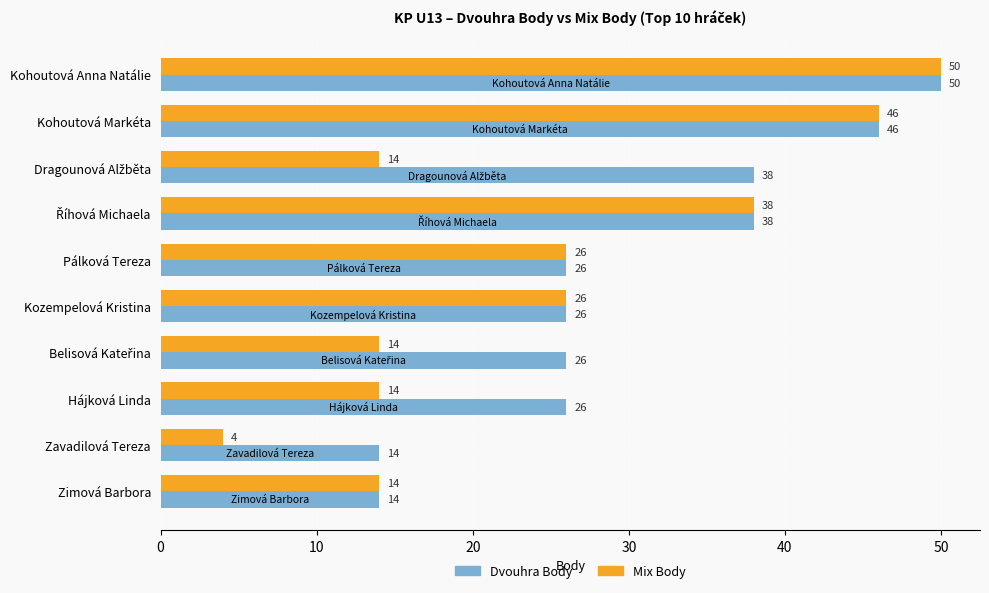

Which series has the largest range (max minus min)?

Mix Body